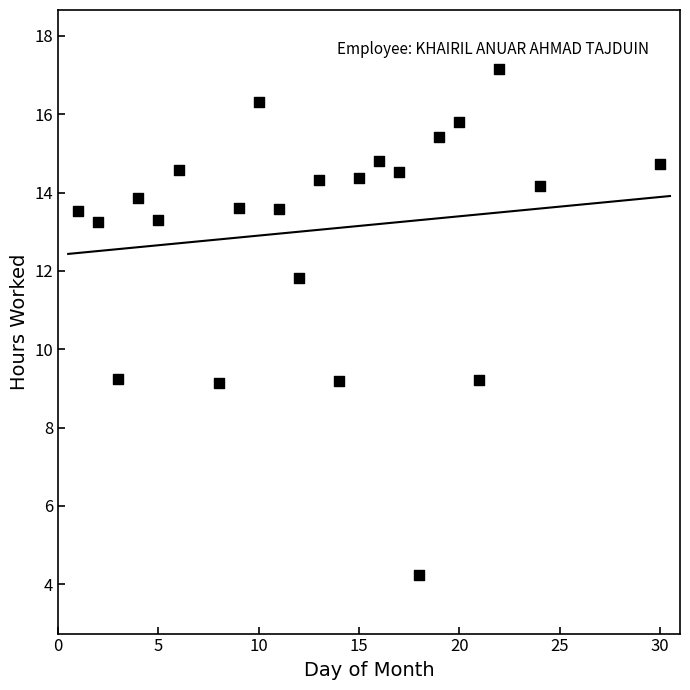

What is the range of Y values (max minus min)?

12.9